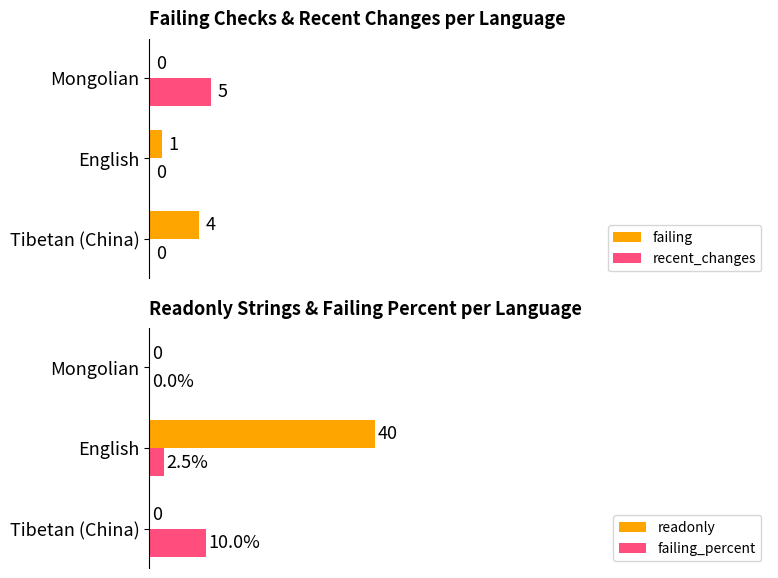

At which label is failing closest to 2?

English